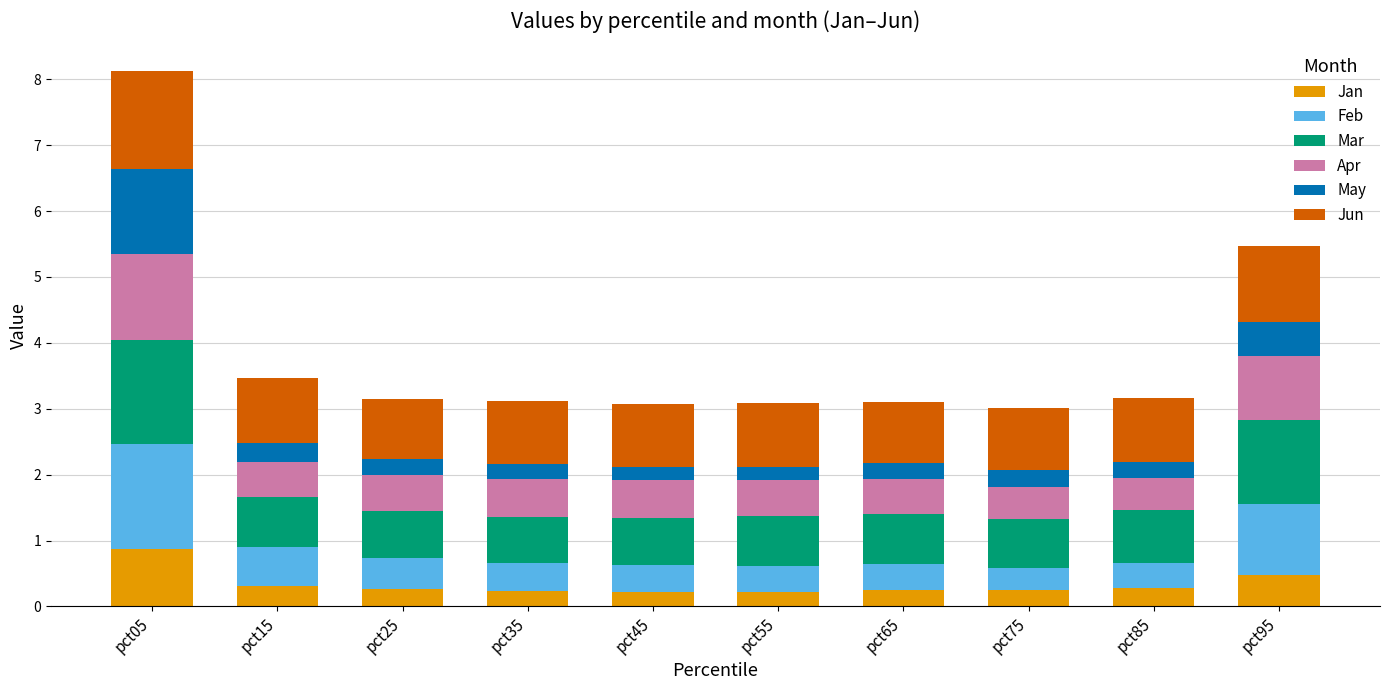

At which label does Jan reach its peak?

pct05